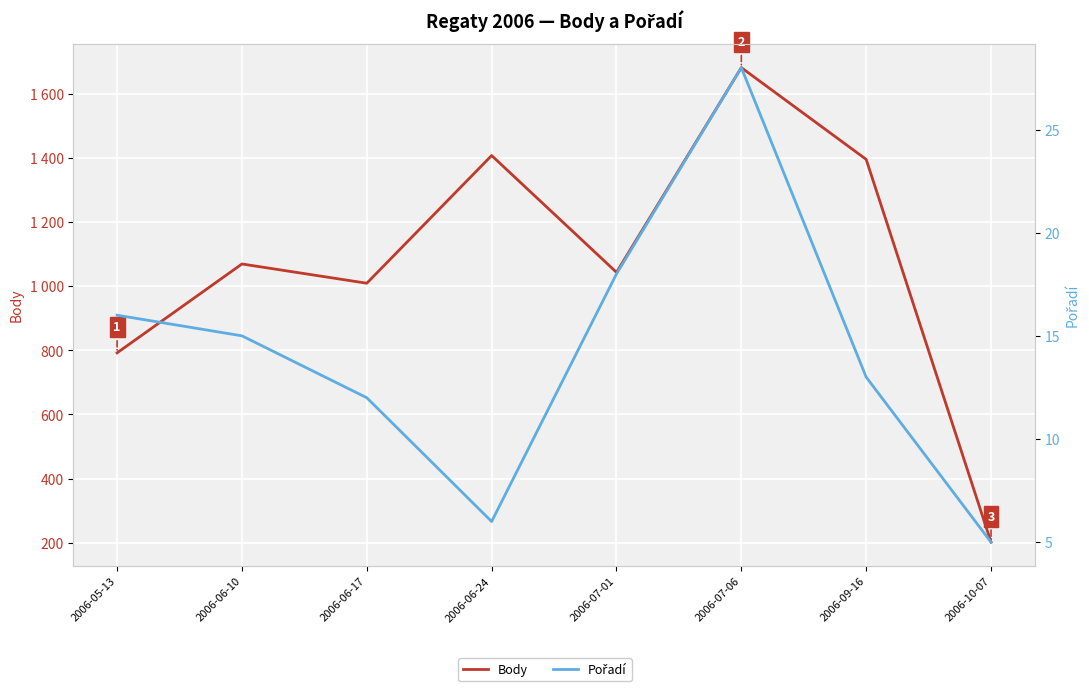

True or false: Pořadí has more than 0 interior local peaks.

True